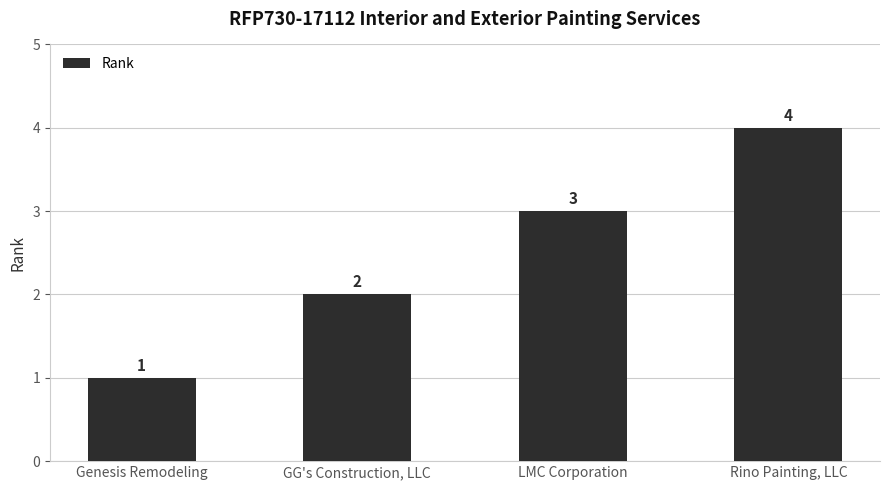

What position from the right is GG's Construction, LLC?

3